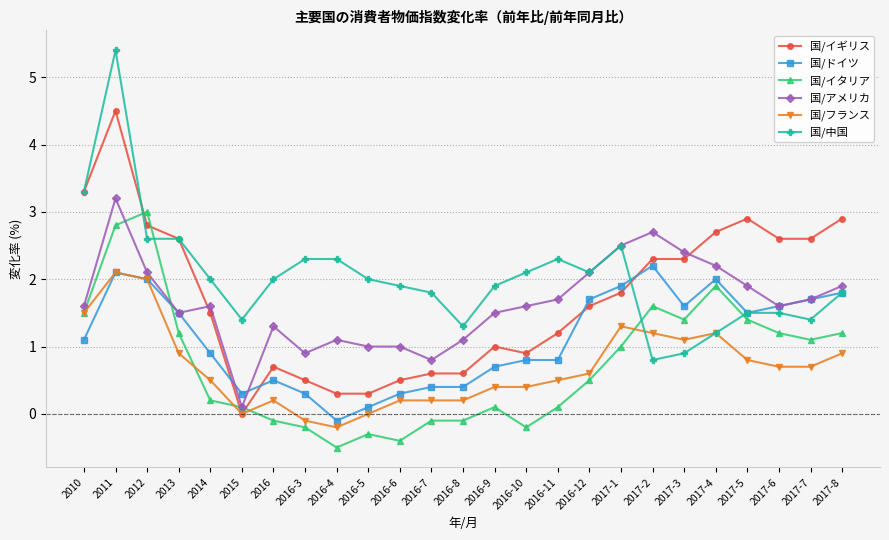

At how many categories does at least one series exceed 0?

25